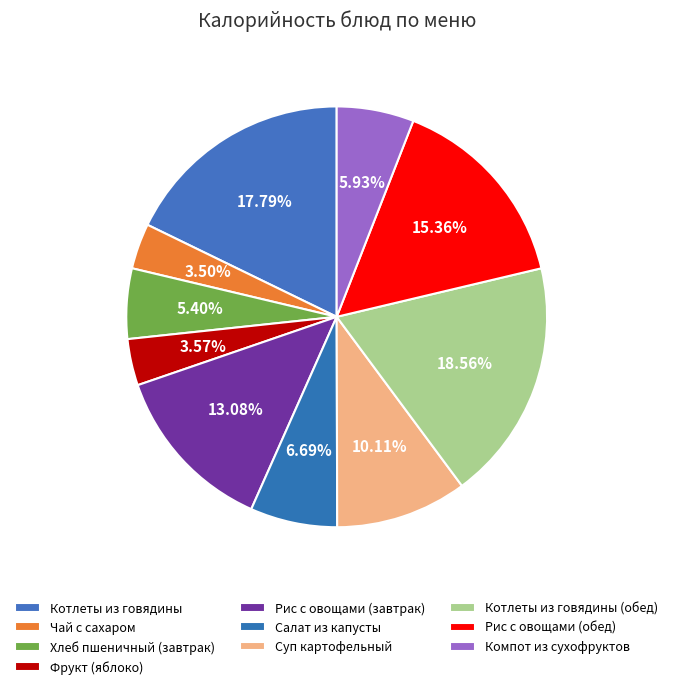

Is Салат из капусты the majority of the pie?

No